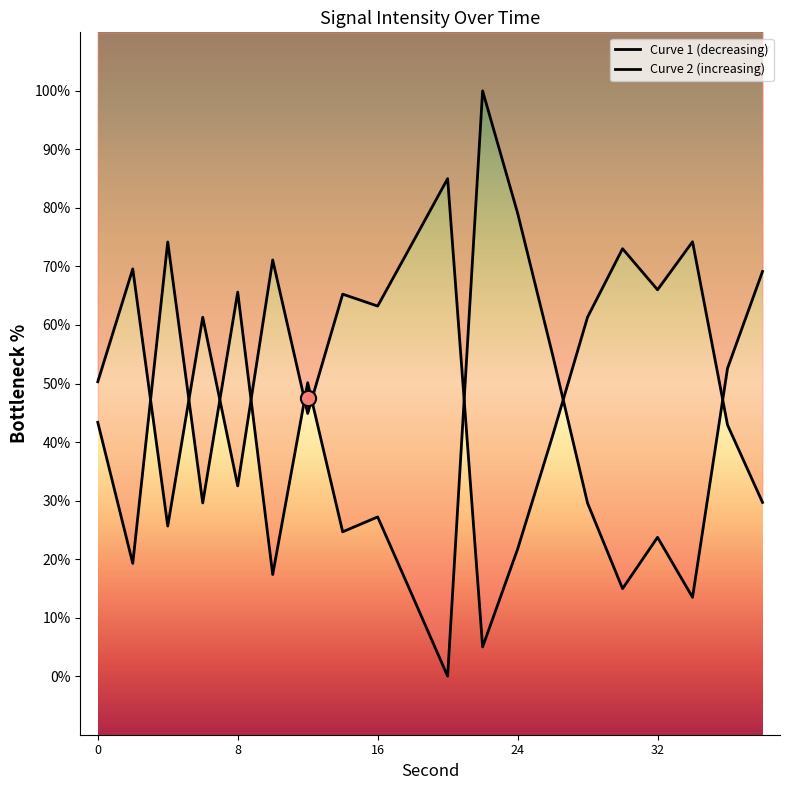

Approximately how many times larger is the value at 4 compared to 22?

0.7